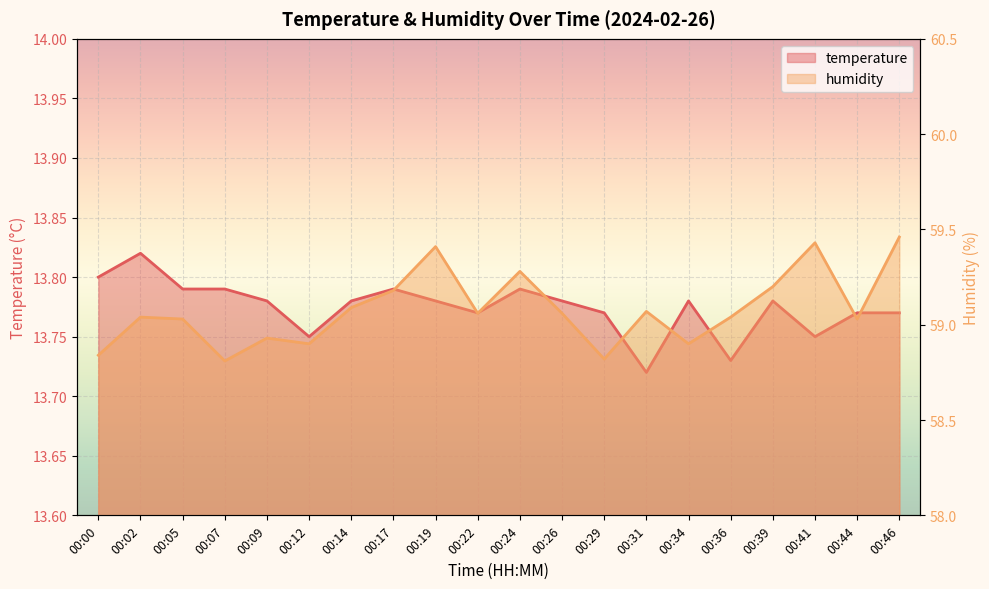

What is the value of the temperature point at the 7th from the left?

13.8